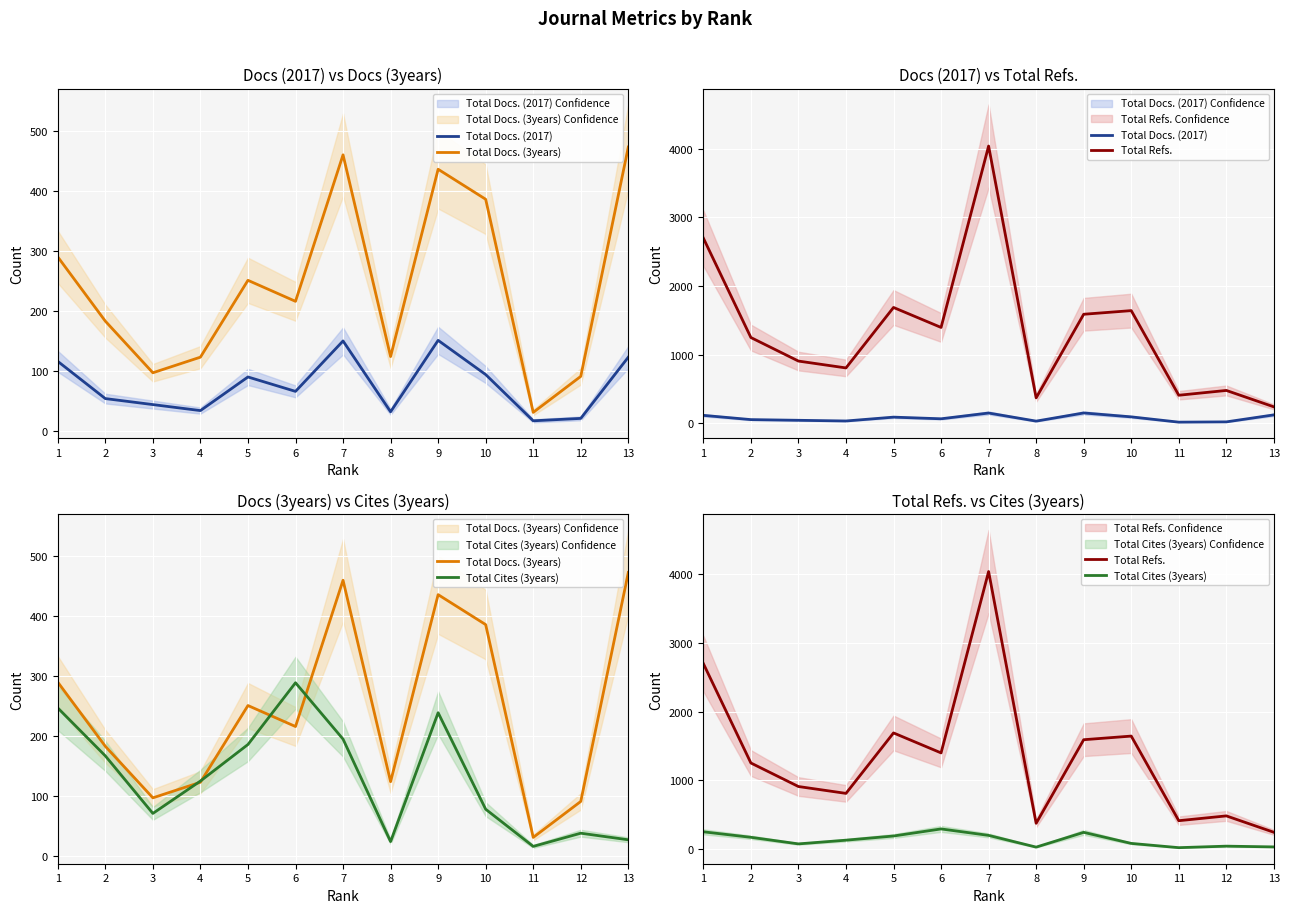

Reading right to left, list all the values displayed in this chart.

Total Docs. (2017): 123	21	17	94	151	32	150	66	90	34	44	54	116
Total Docs. (3years): 473	91	31	386	436	124	460	216	251	123	97	183	290
Total Refs.: 240	479	409	1642	1589	371	4040	1397	1688	807	907	1250	2699
Total Cites (3years): 27	38	16	78	239	24	195	289	186	125	71	167	247